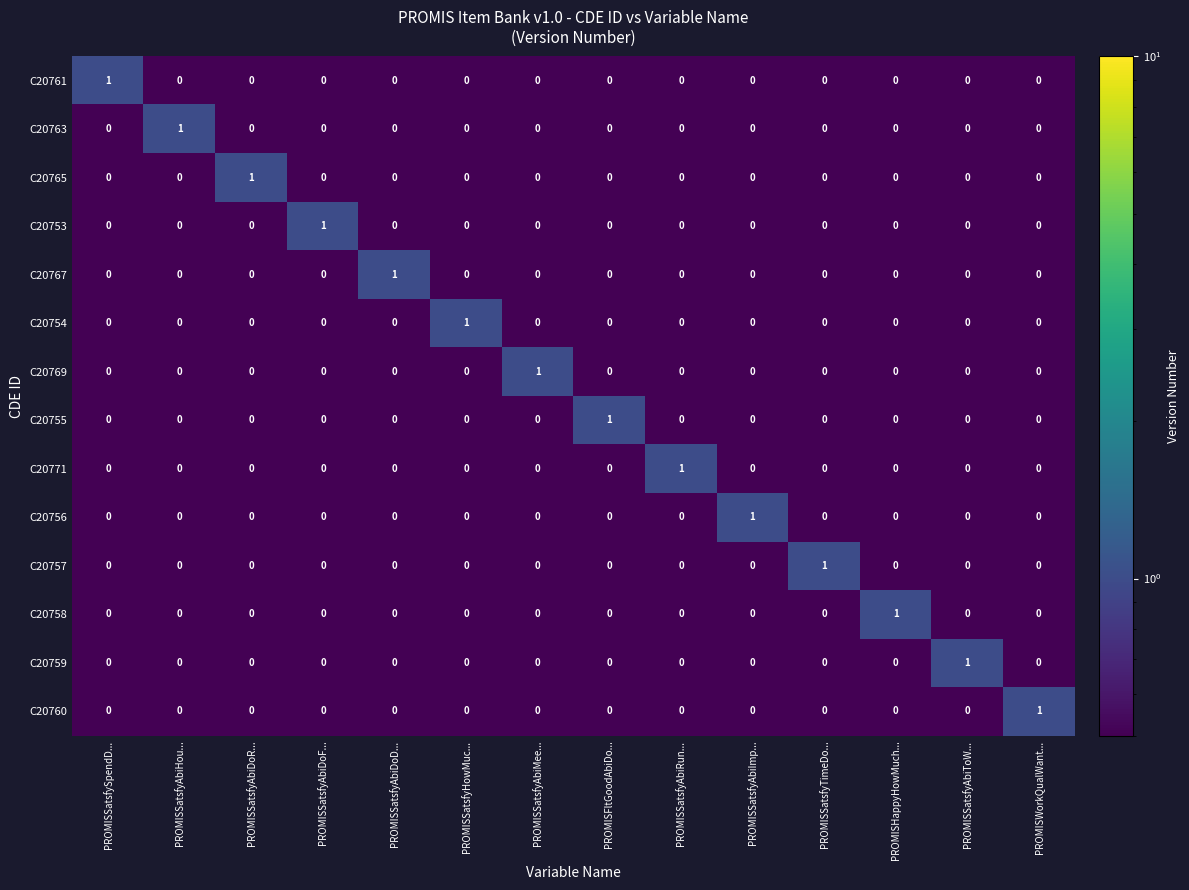

At how many categories does at least one series exceed 0?

14